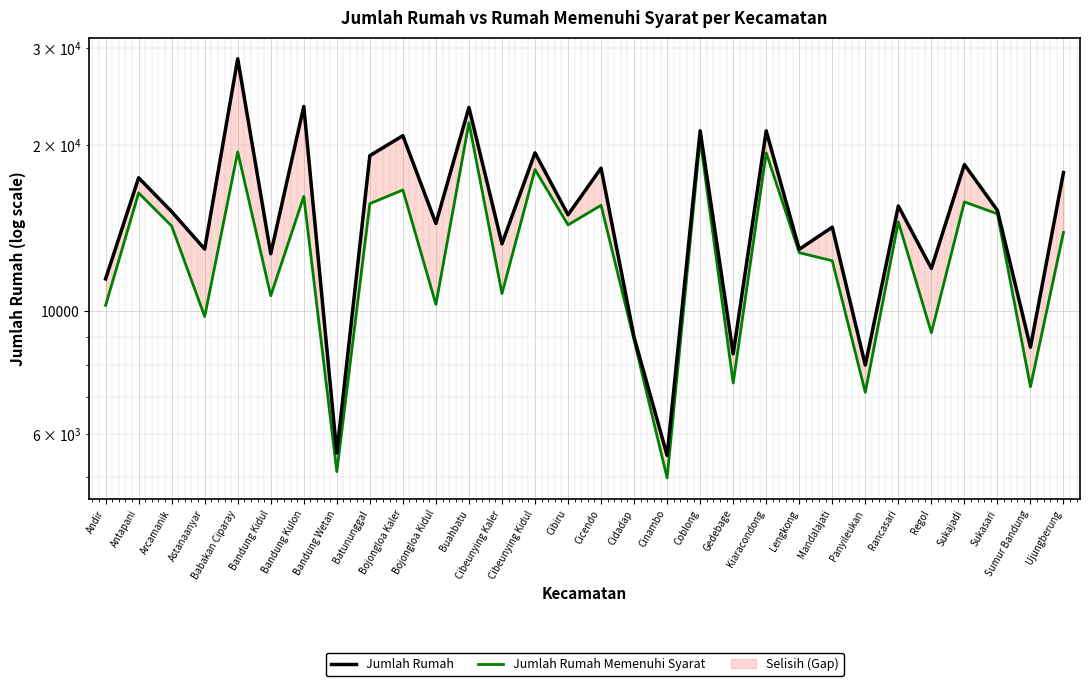

The value of Jumlah Rumah at Bandung Kidul is 18056. True or false?

False